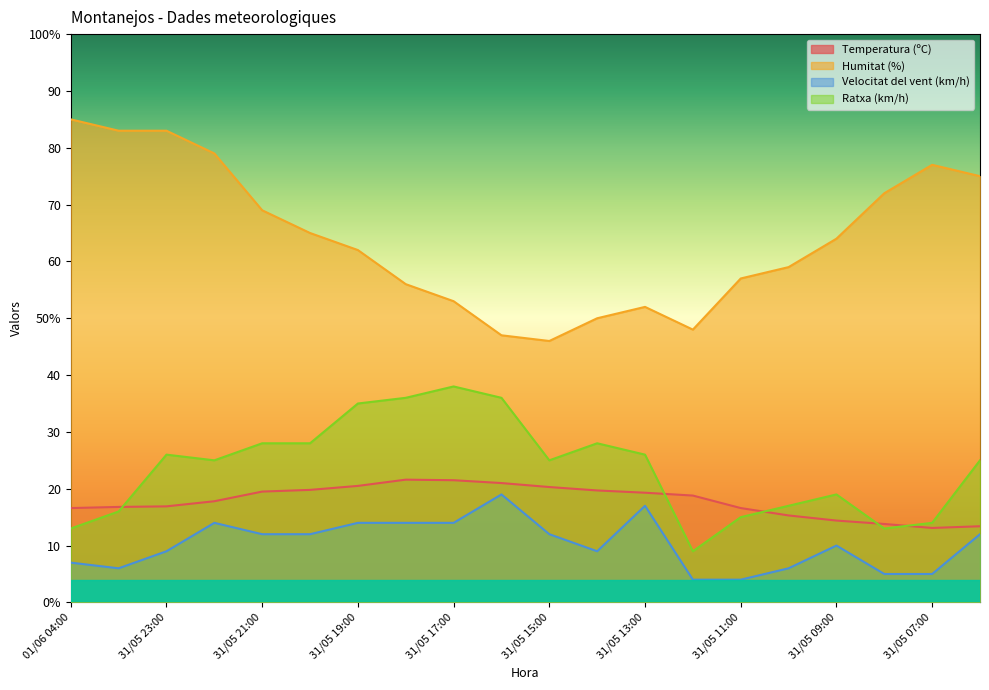

True or false: Humitat (%) has a value of 68.2 at 31/05 13:00.

False